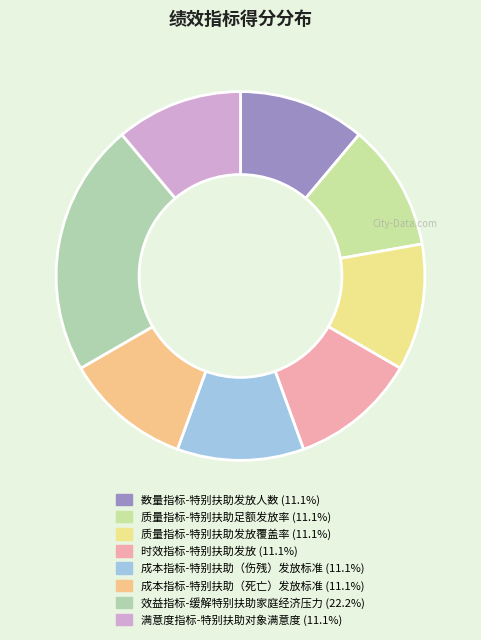

How many slices are in this pie chart?

8